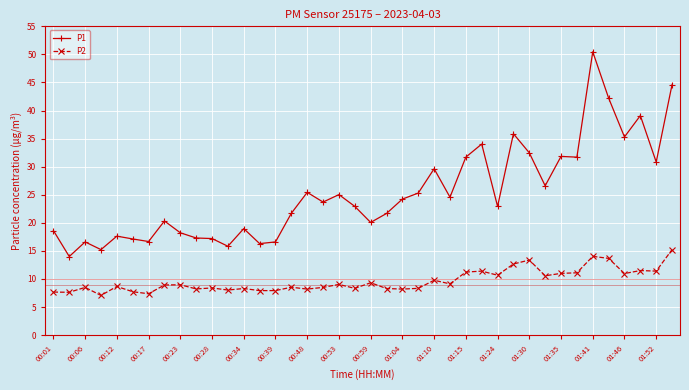

True or false: P1 has more than 0 interior local peaks.

True